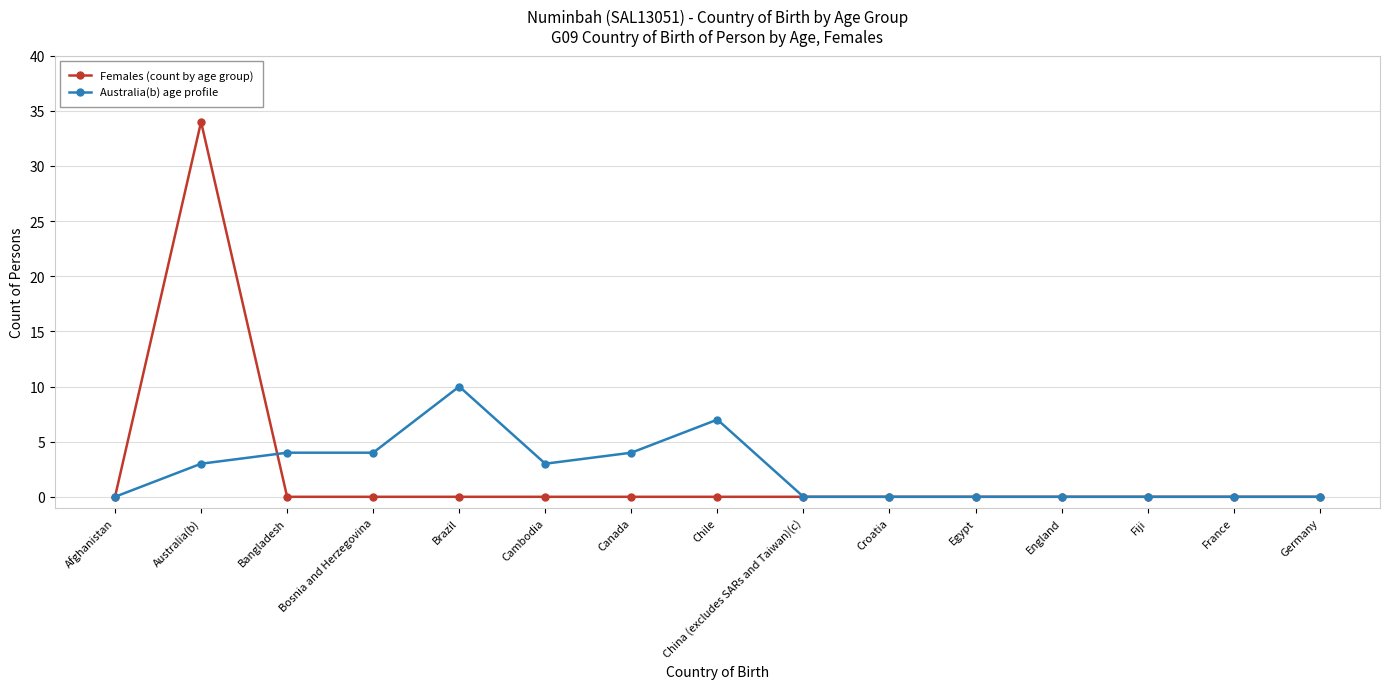

What is the label of the 12th point from the left?

England